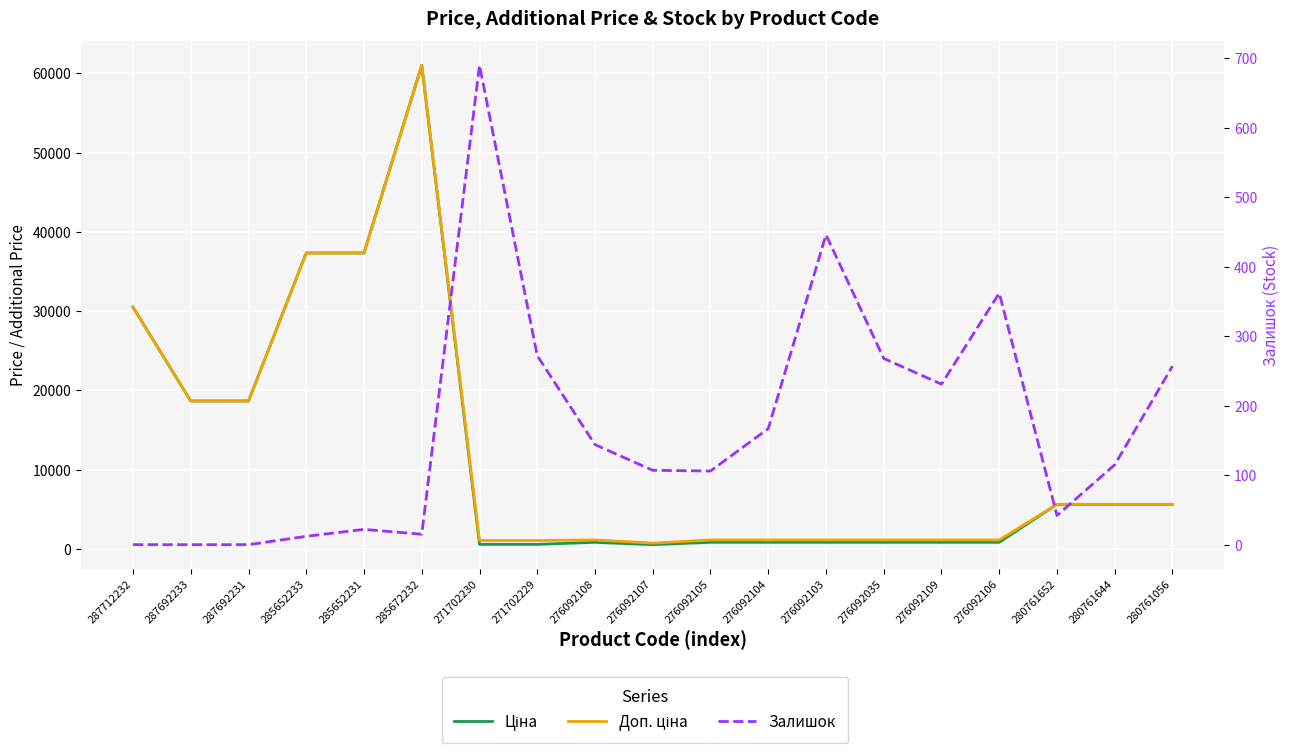

In Залишок, how many points are higher than both neighbors (excluding endpoints)?

4